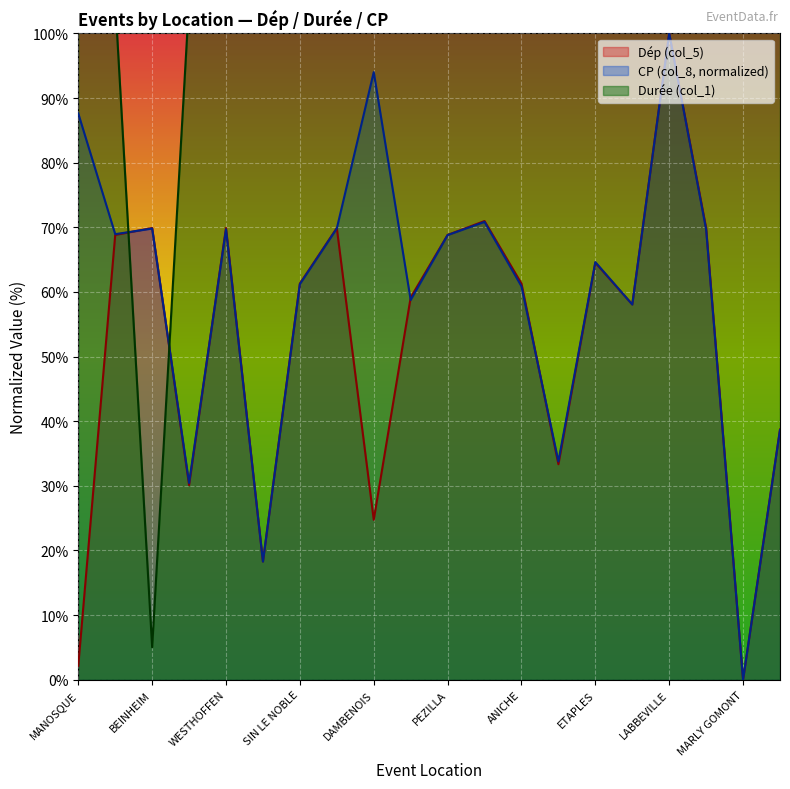

What position from the right is LONGECHENAL?

1